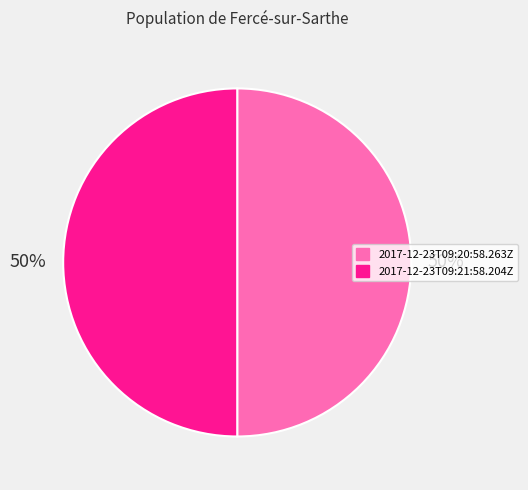

What is the ratio of the value at 2017-12-23T09:21:58.204Z to the value at 2017-12-23T09:20:58.263Z?

1.0